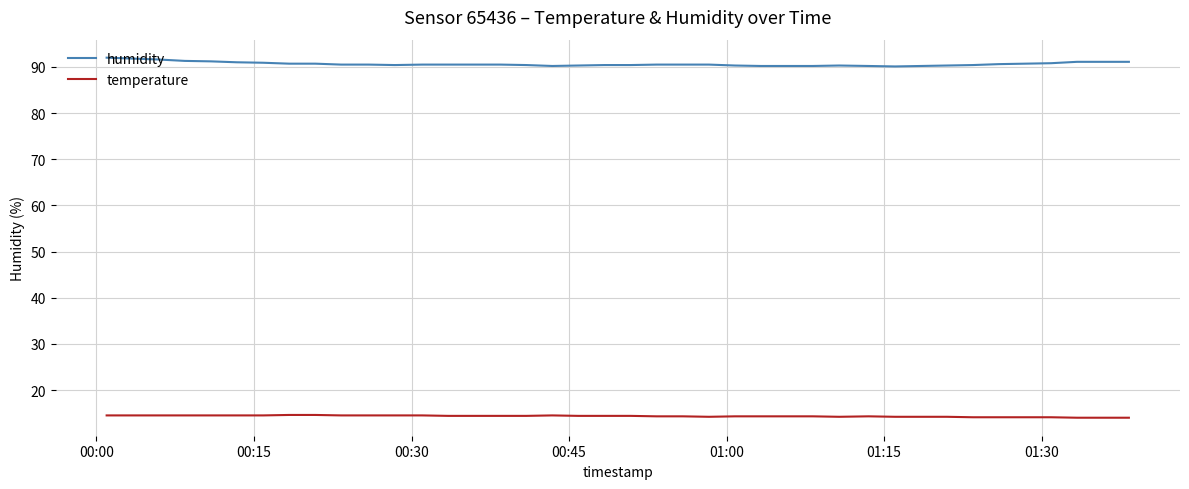

What is the minimum value for humidity?

90.1